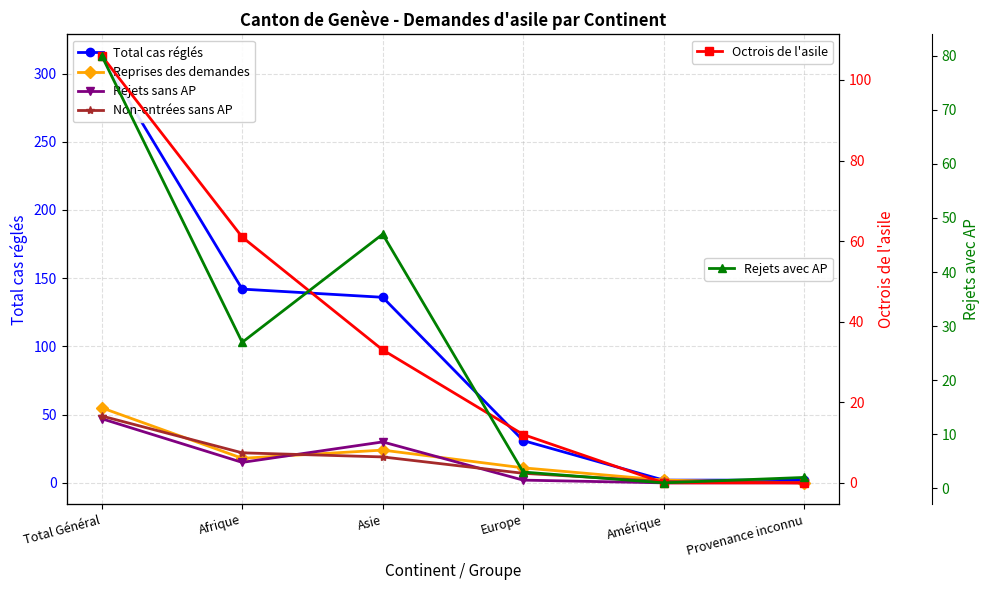

The value of Rejets avec AP at Total Général is 80. True or false?

True